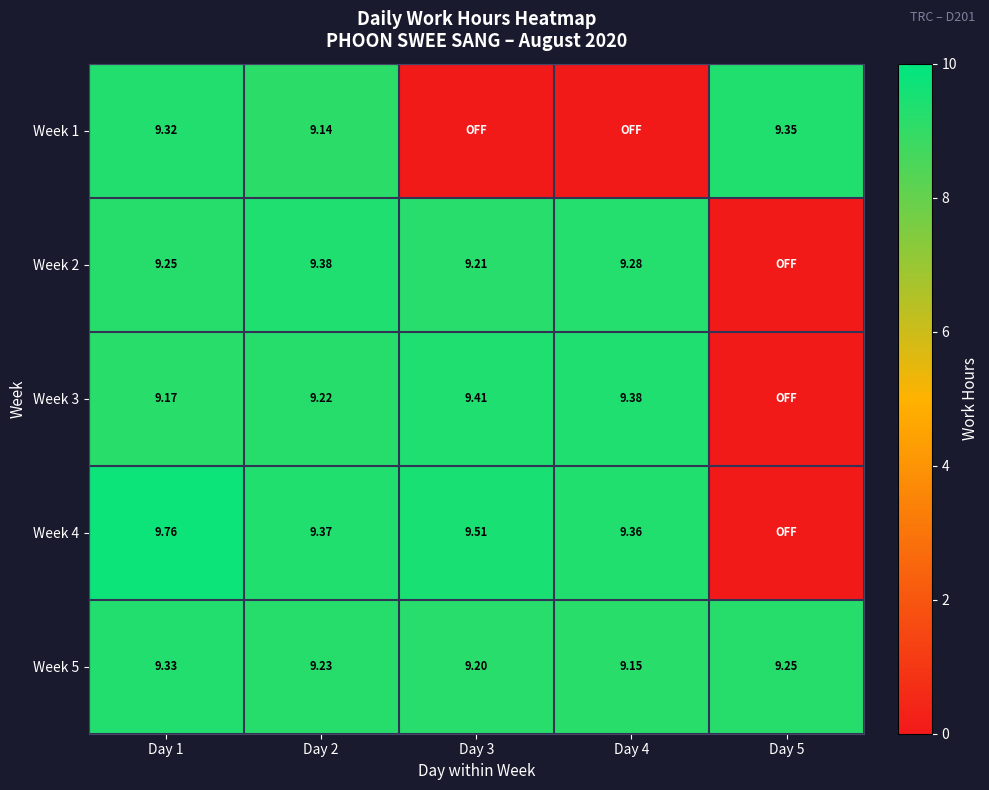

How many series are shown in this chart?

5